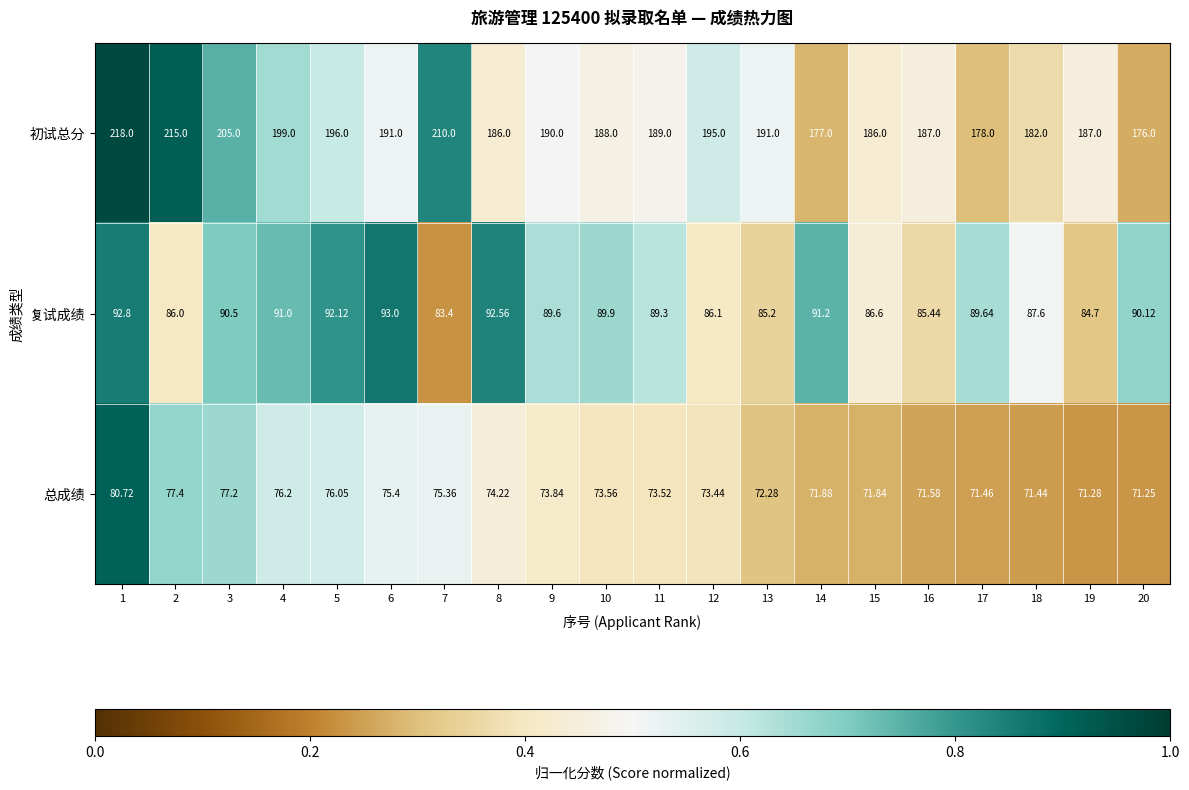

What is the maximum value shown in the chart?

218.0